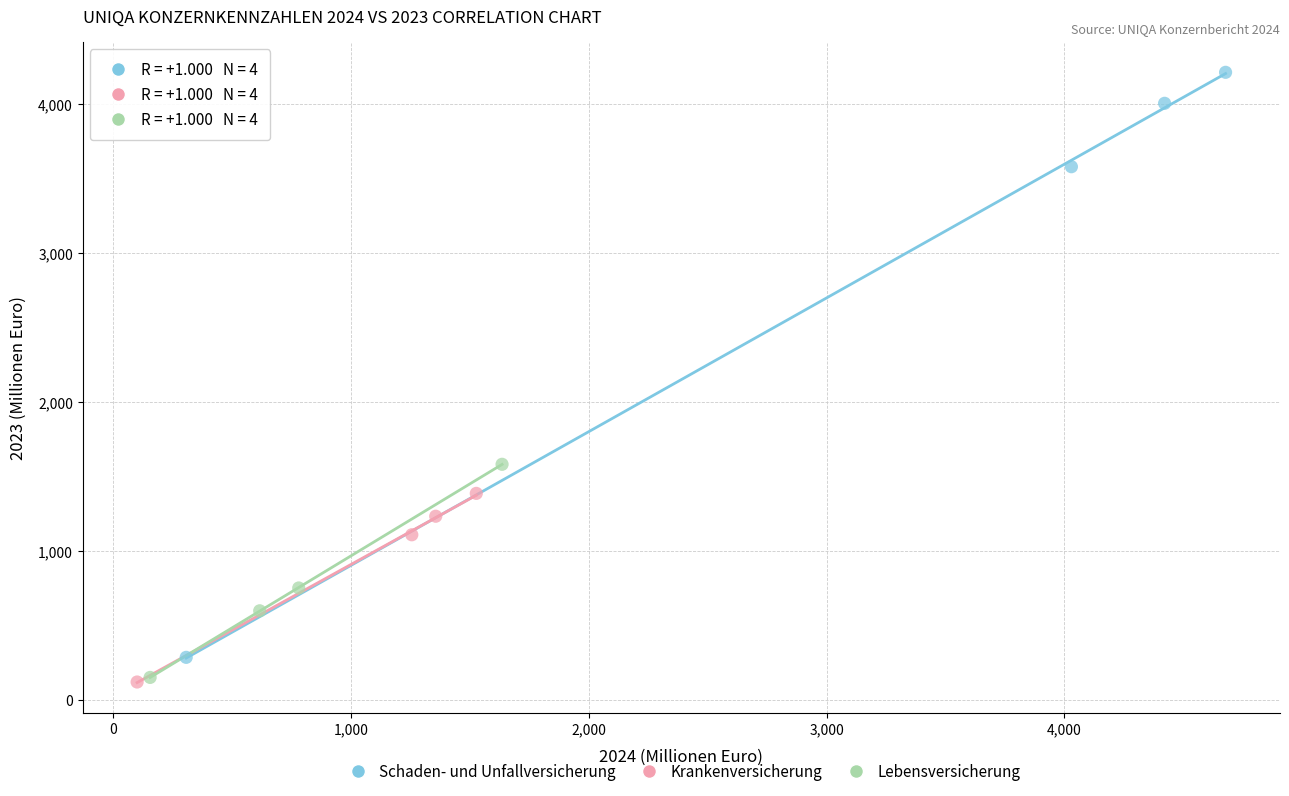

Which series has the largest Y range (max minus min)?

Schaden- und Unfallversicherung